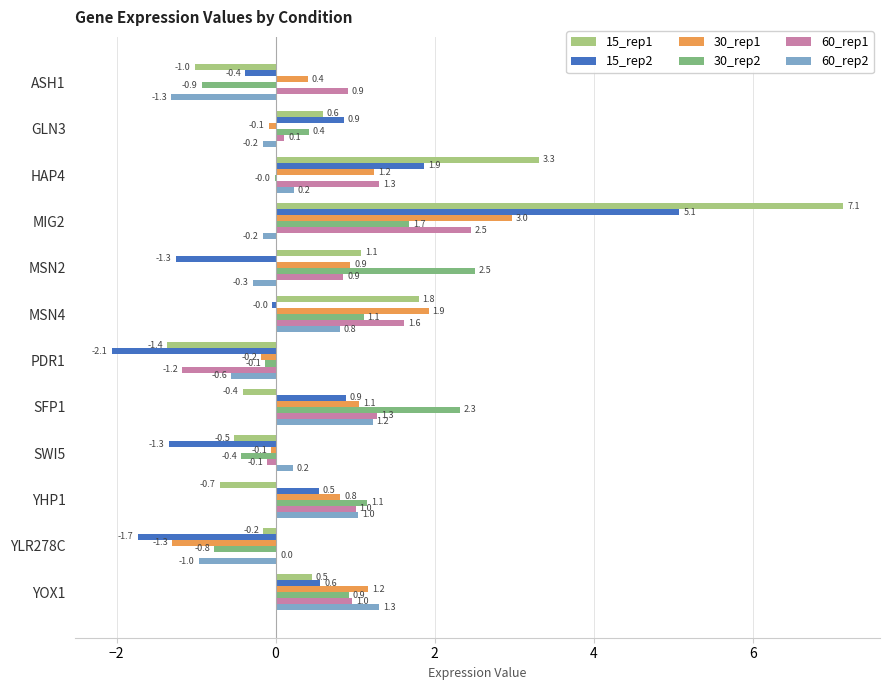

Which series changed the most between MIG2 and YHP1?

15_rep1